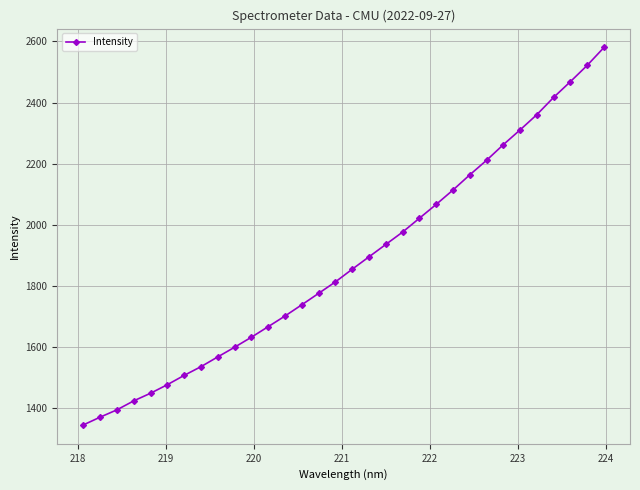

What is the difference between the second highest and second lowest values?

1150.5